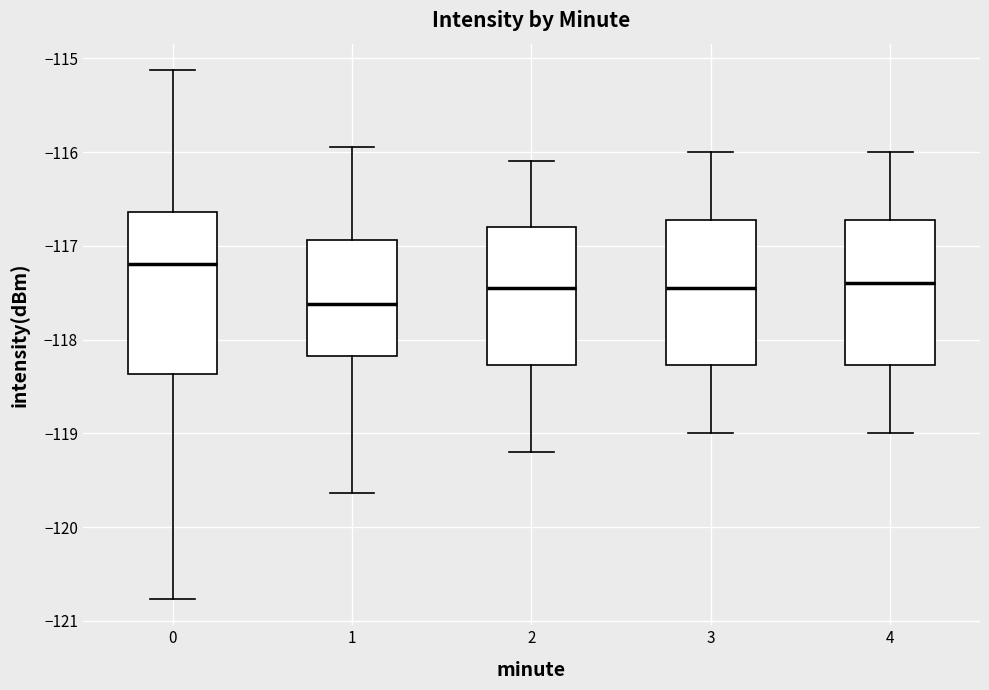

Which box has the lowest median line?

1